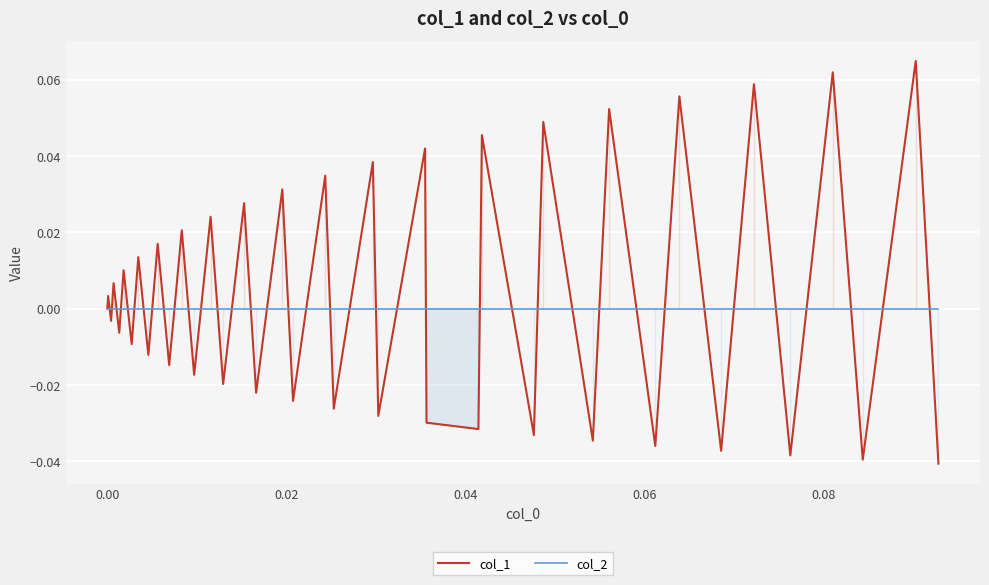

What is the difference between the maximum and second lowest values in the col_1 series?

0.1